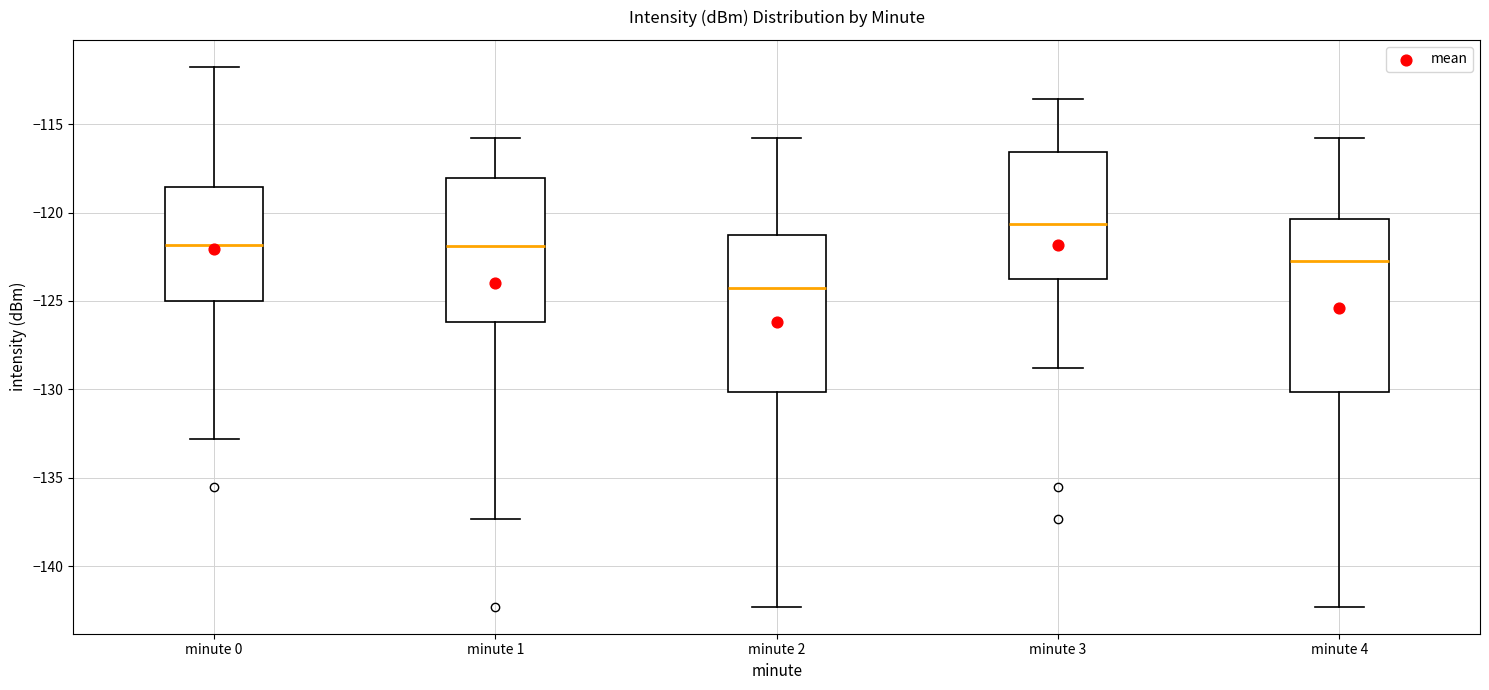

Reading left to right, transcribe this box plot: for each box, give where its median line is, the range the box spans, and where its two whiskers end, as read against the y-axis. The values are not printed on the chart, so give them approximately, as read against the axis.

minute 0: median -122.0, box -125.0 to -118.5, whiskers -133.0 to -112.0
minute 1: median -122.0, box -126.0 to -118.0, whiskers -137.5 to -116.0
minute 2: median -124.5, box -130.0 to -121.5, whiskers -142.5 to -116.0
minute 3: median -120.5, box -123.5 to -116.5, whiskers -129.0 to -113.5
minute 4: median -122.5, box -130.0 to -120.5, whiskers -142.5 to -116.0